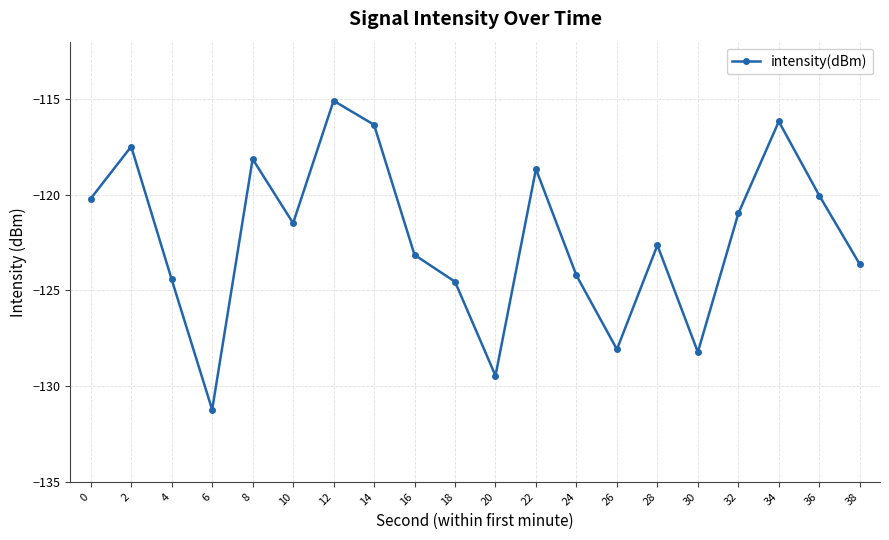

Reading left to right, what are all the values shown in this chart?

0=-120.2	2=-117.5	4=-124.4	6=-131.2	8=-118.1	10=-121.5	12=-115.1	14=-116.3	16=-123.1	18=-124.5	20=-129.5	22=-118.7	24=-124.2	26=-128.1	28=-122.6	30=-128.2	32=-121.0	34=-116.2	36=-120.0	38=-123.6